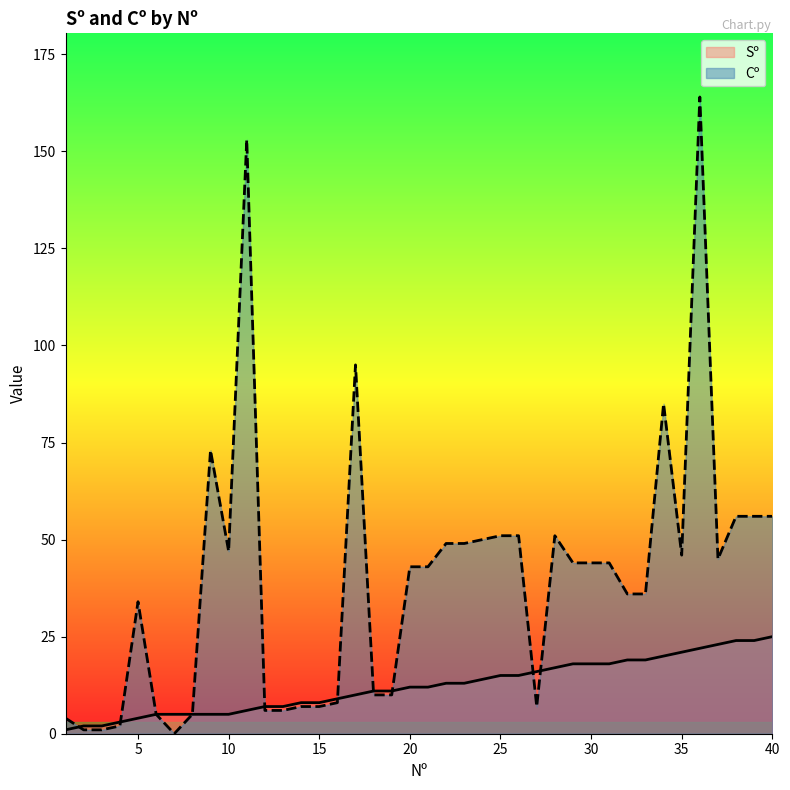

Which series has the largest total across all categories?

Cº